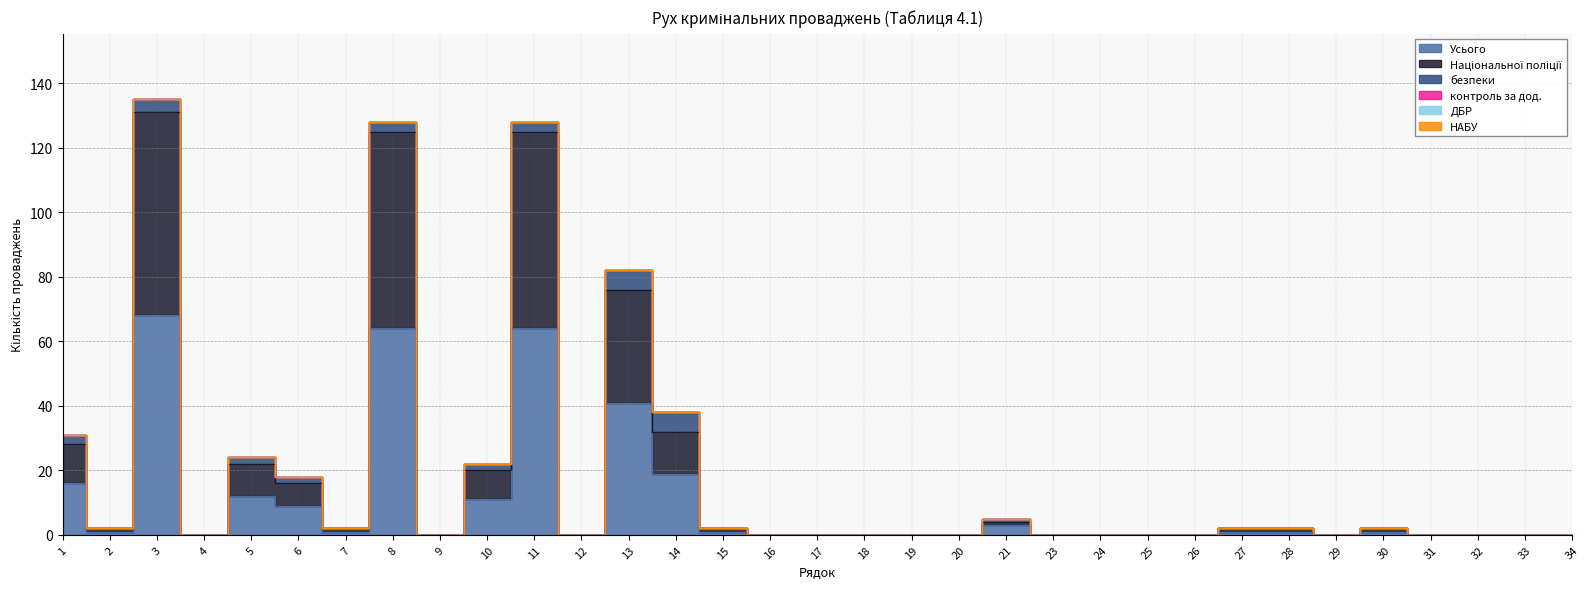

Where is безпеки nearest to the value 3?

1